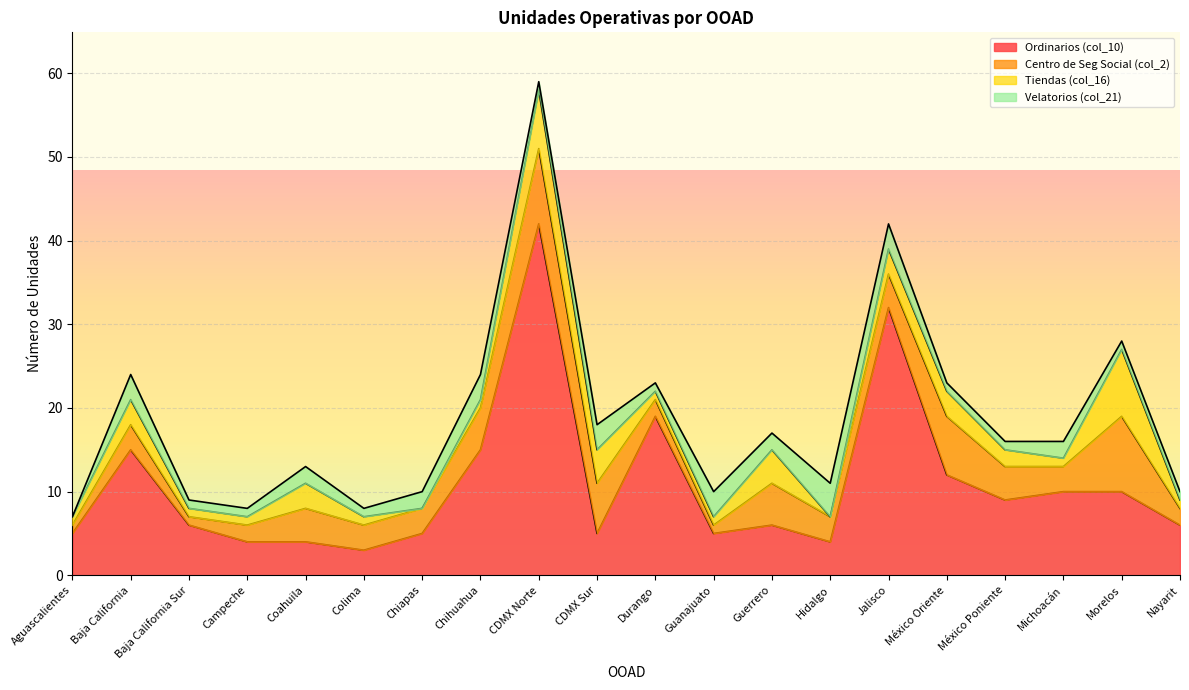

How many lines are shown in the chart?

4